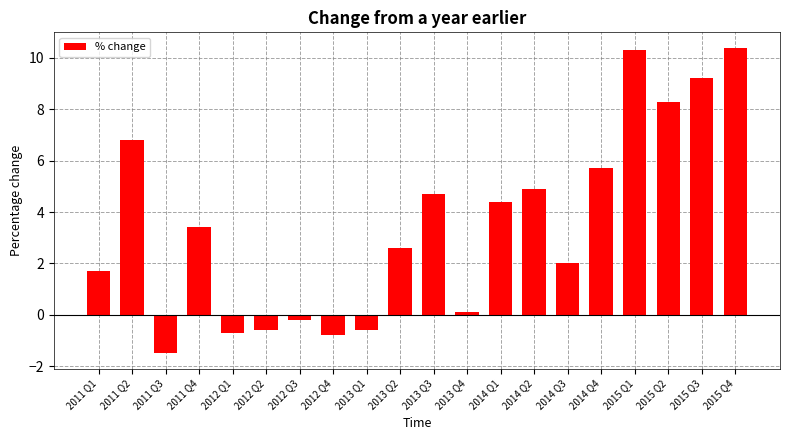

Reading left to right, what are all the values shown in this chart?

2011 Q1=1.7	2011 Q2=6.8	2011 Q3=-1.5	2011 Q4=3.4	2012 Q1=-0.7	2012 Q2=-0.6	2012 Q3=-0.2	2012 Q4=-0.8	2013 Q1=-0.6	2013 Q2=2.6	2013 Q3=4.7	2013 Q4=0.1	2014 Q1=4.4	2014 Q2=4.9	2014 Q3=2.0	2014 Q4=5.7	2015 Q1=10.3	2015 Q2=8.3	2015 Q3=9.2	2015 Q4=10.4